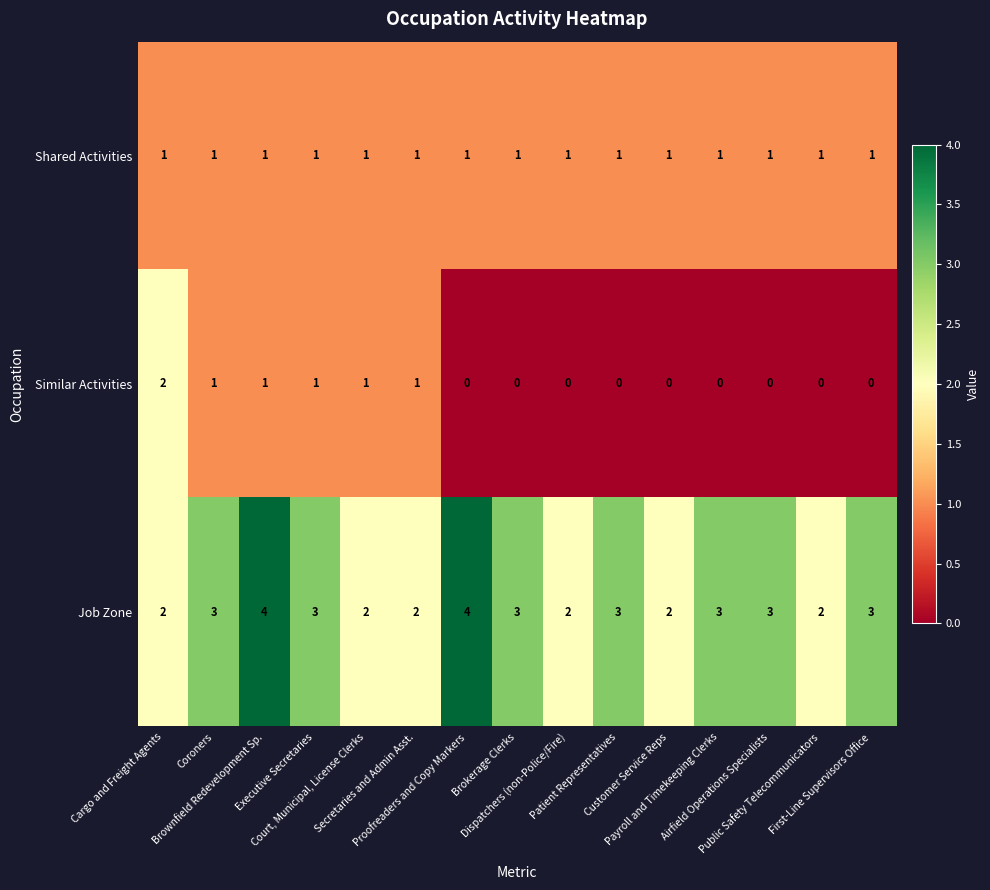

What is the total value across all series at First-Line Supervisors Office?

4